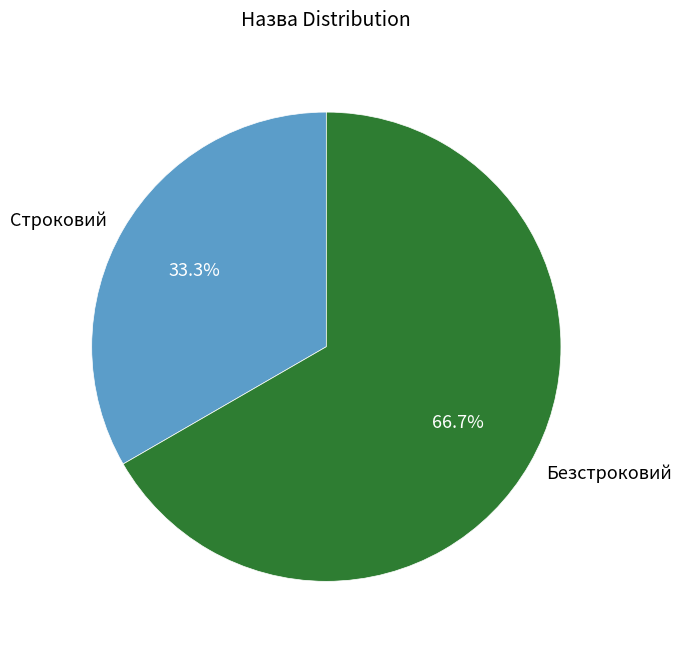

What is the majority slice?

Безстроковий